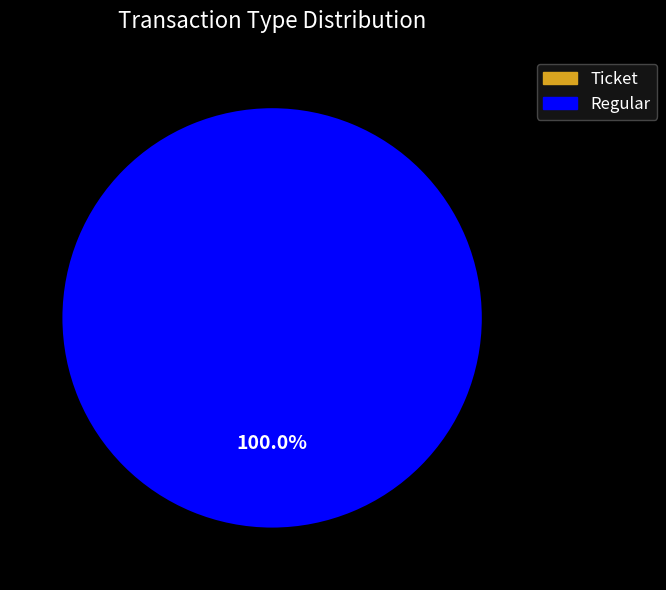

Which slice represents more than half of the pie?

Regular